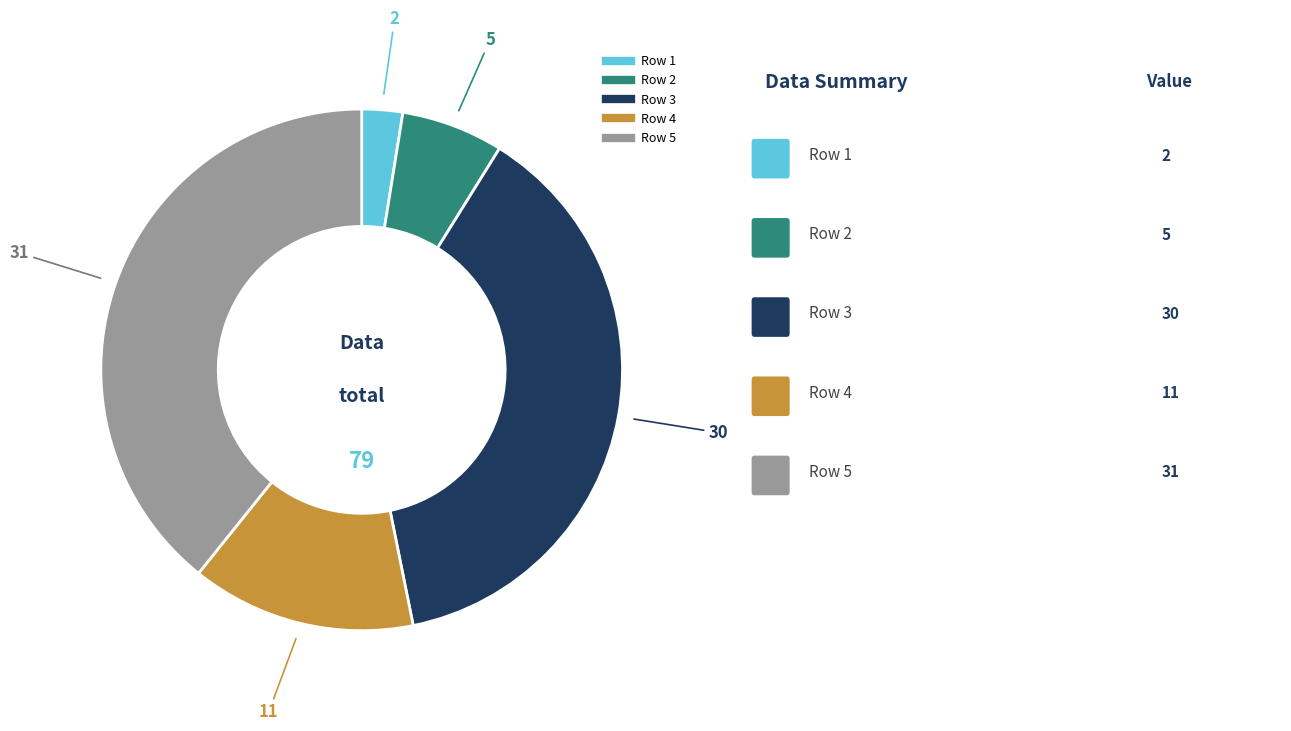

Does any single category account for the majority?

No